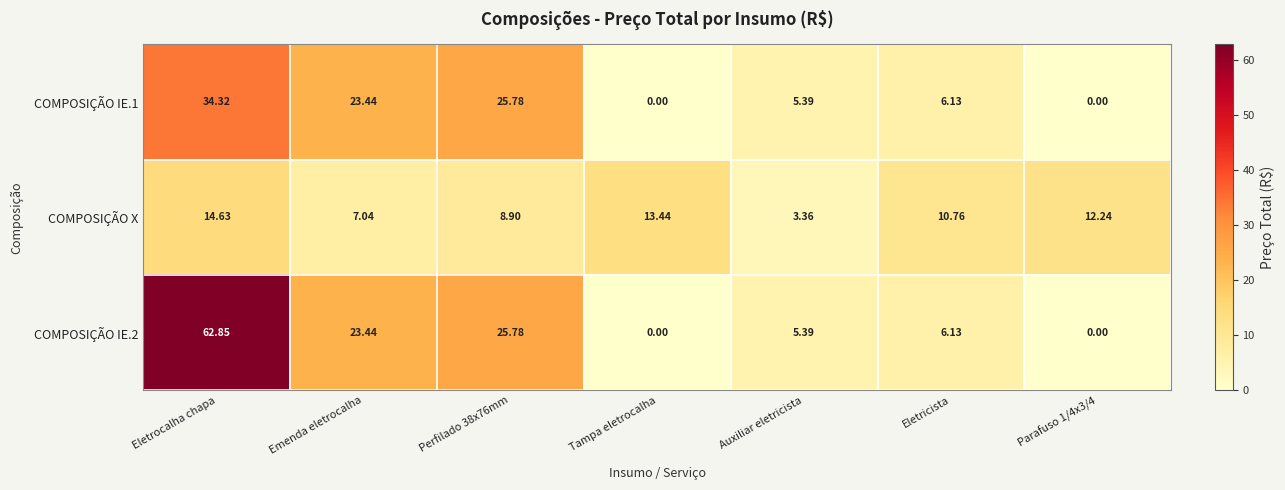

What is the greatest value displayed?

62.9